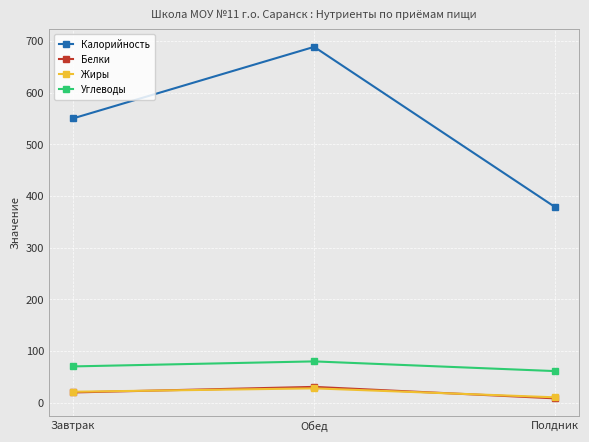

Is the value of Углеводы at Обед greater than the value of Жиры at Полдник?

Yes